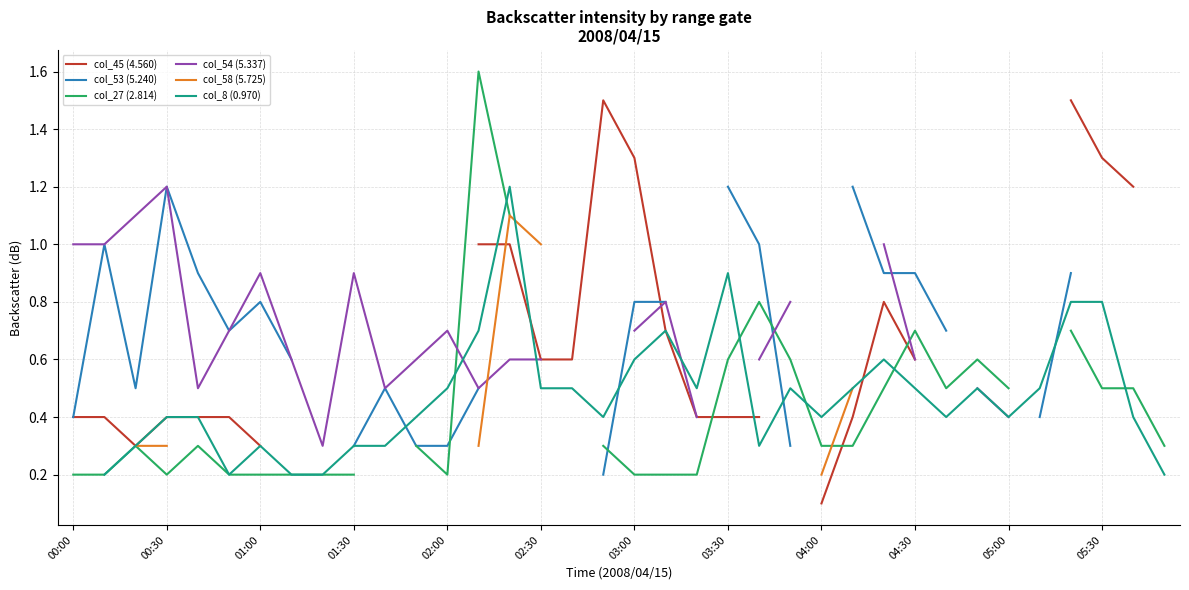

The value of col_45 (4.560) at 03:00 is 2.2. True or false?

False